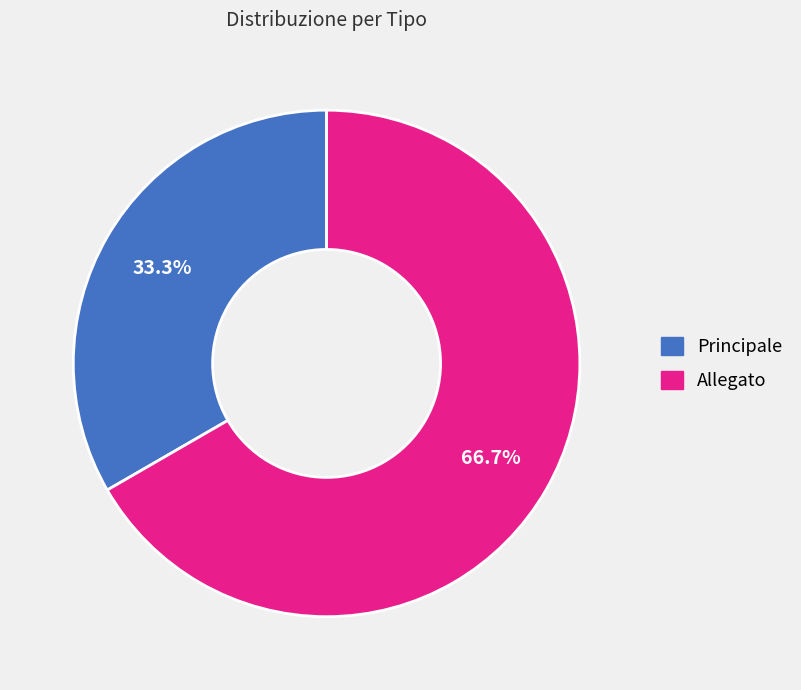

Between Allegato and Principale, which is larger?

Allegato